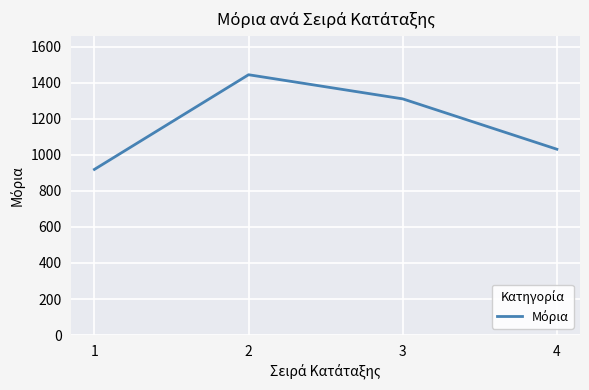

Rank the categories by value from lowest to highest.

1, 4, 3, 2